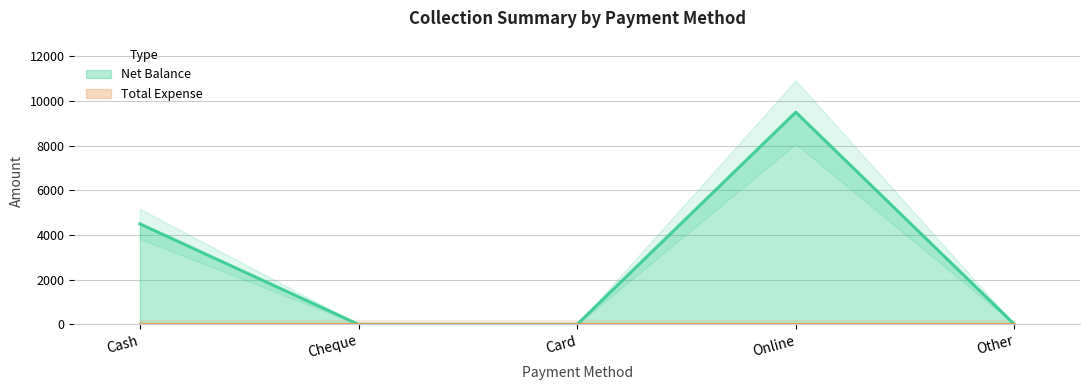

Where is the data nearest to the value 4750?

Cash